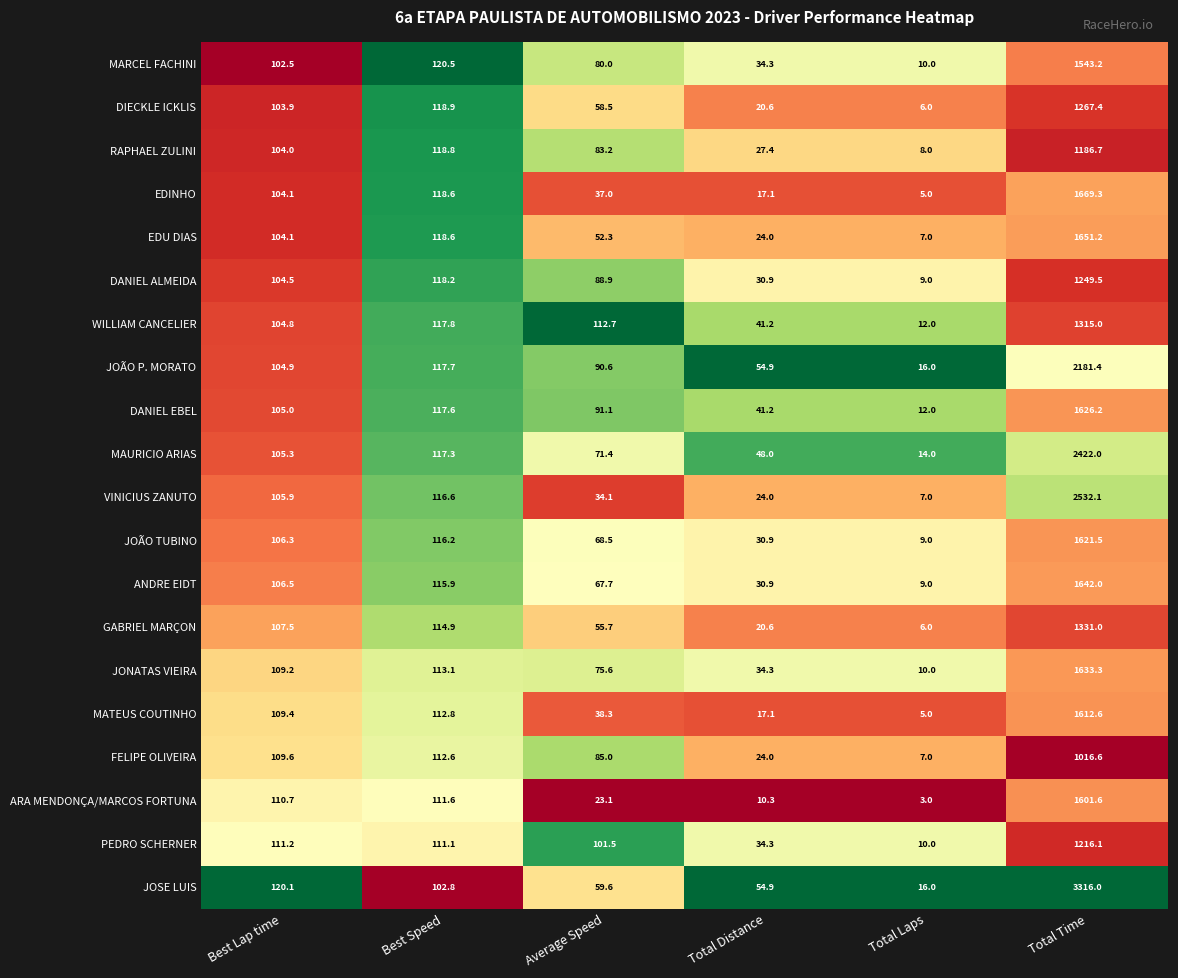

Which series has the widest spread of values?

JOSE LUIS